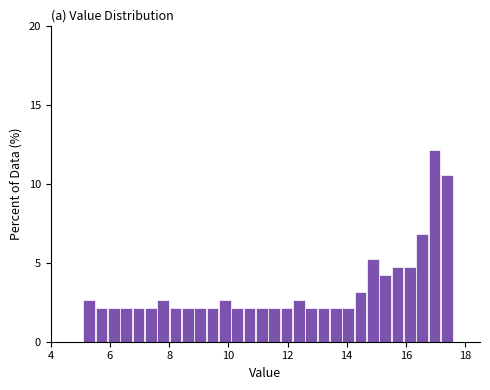

Around what value on the x-axis is the tallest bar? Give the approximate position of its centre, as read against the axis.

17.0